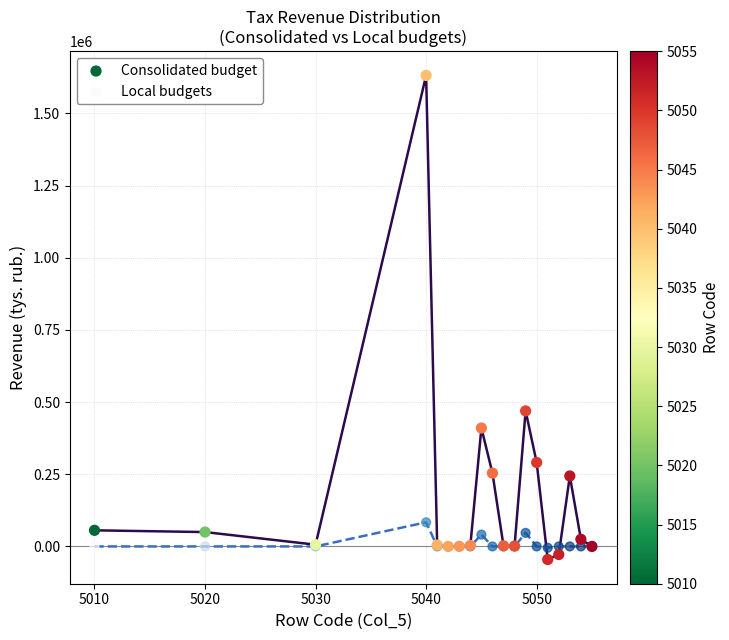

Across all series, what Y value is closest to 793062?

469397